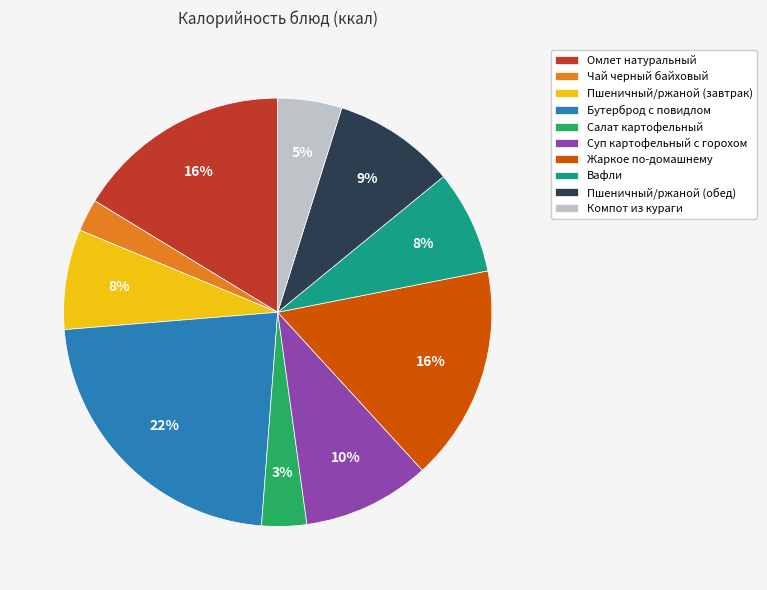

Which category has the biggest portion of the pie?

Бутерброд с повидлом